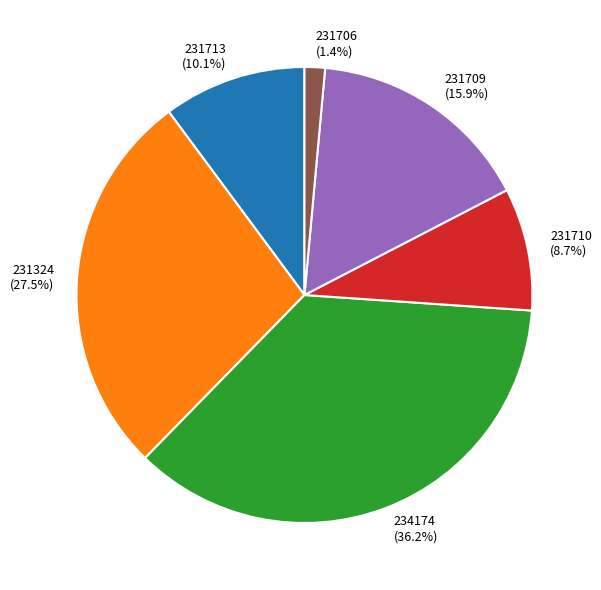

Which has a higher value, 231706 or 231324?

231324